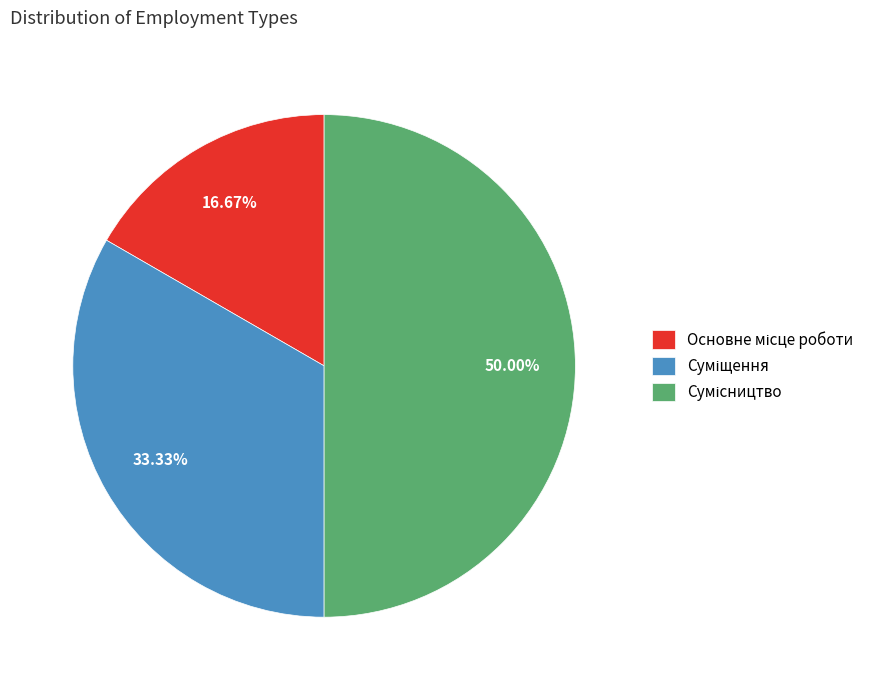

How many segments does this pie chart have?

3